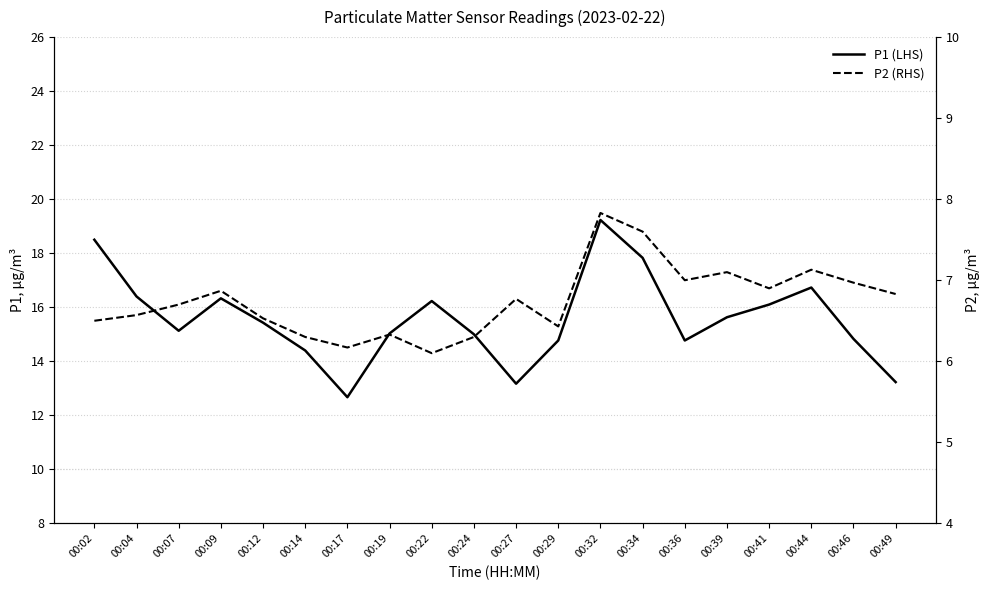

Which series has the largest total across all categories?

P1 (LHS)